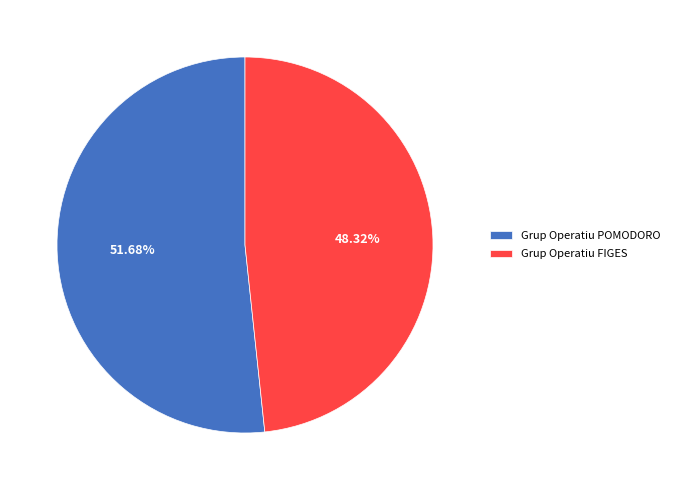

How many segments does this pie chart have?

2